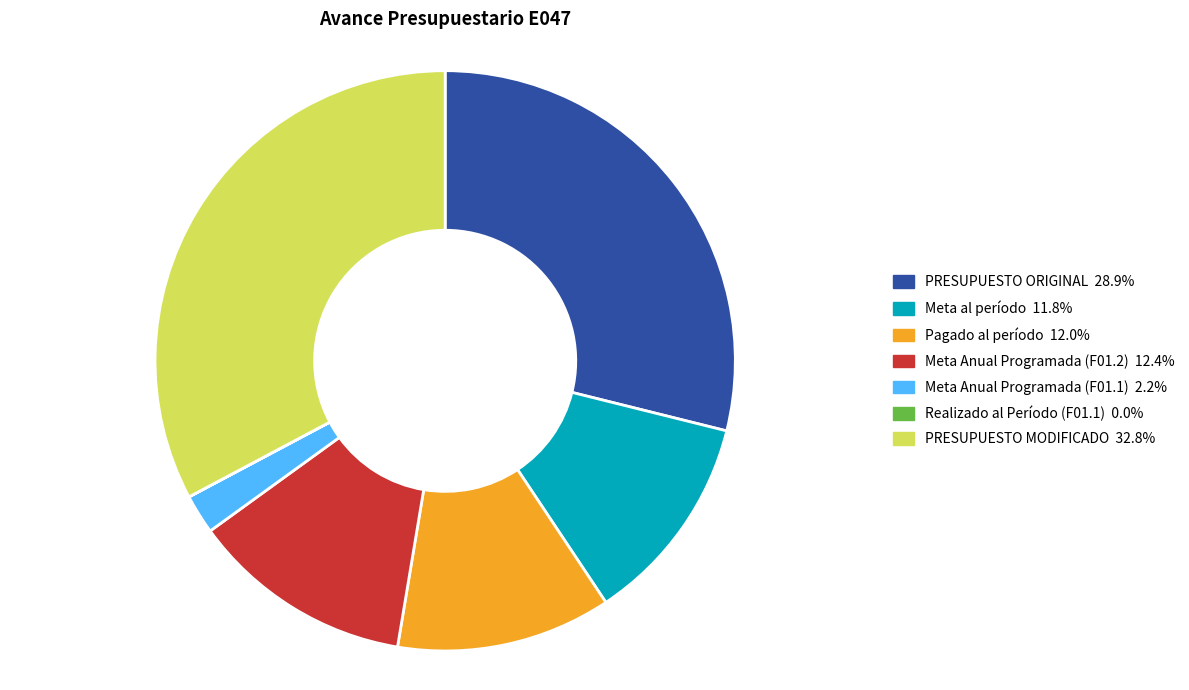

Which category has the biggest portion of the pie?

PRESUPUESTO MODIFICADO